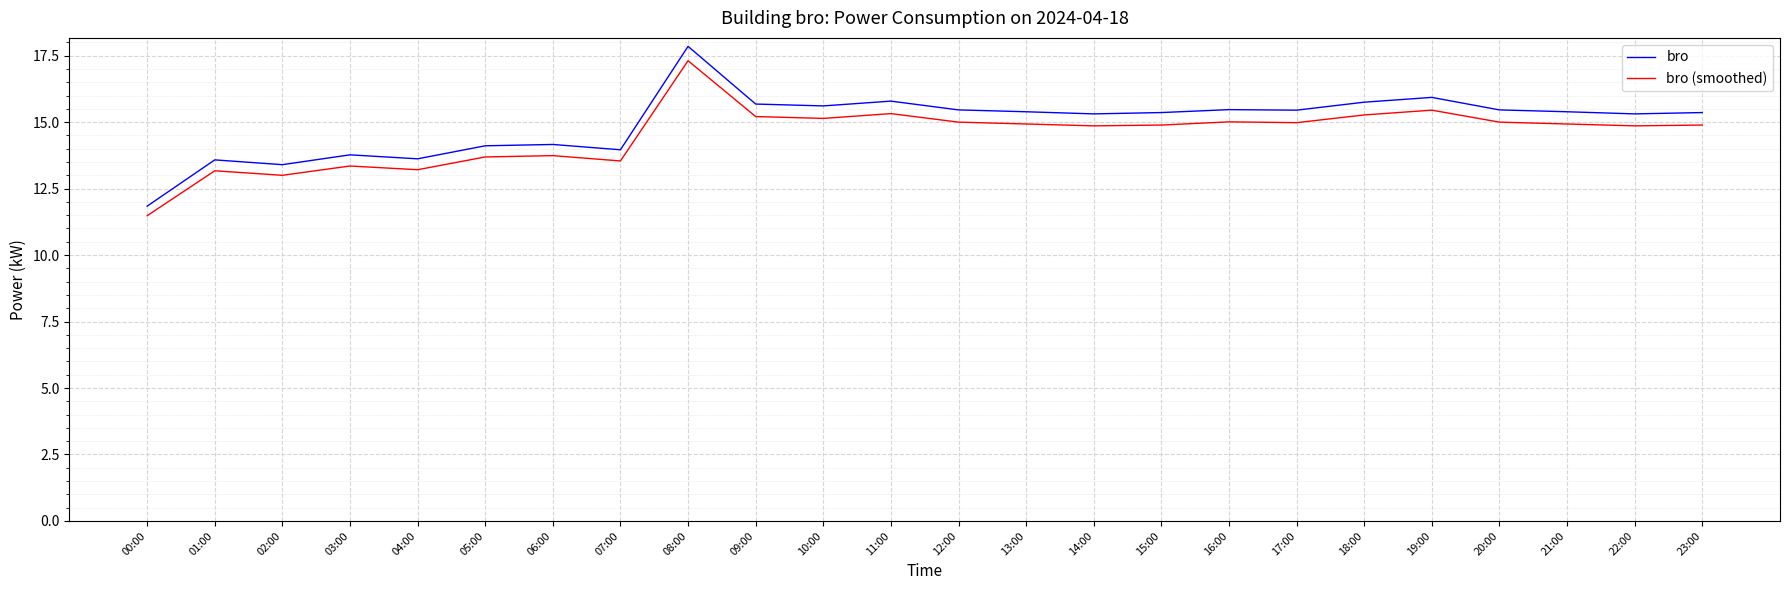

What is the smallest value displayed?

11.5